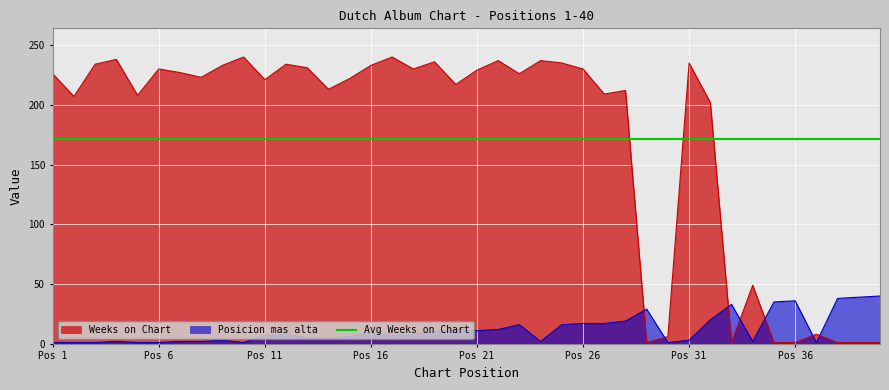

The value of Weeks on Chart at Pos 21 is 110. True or false?

False